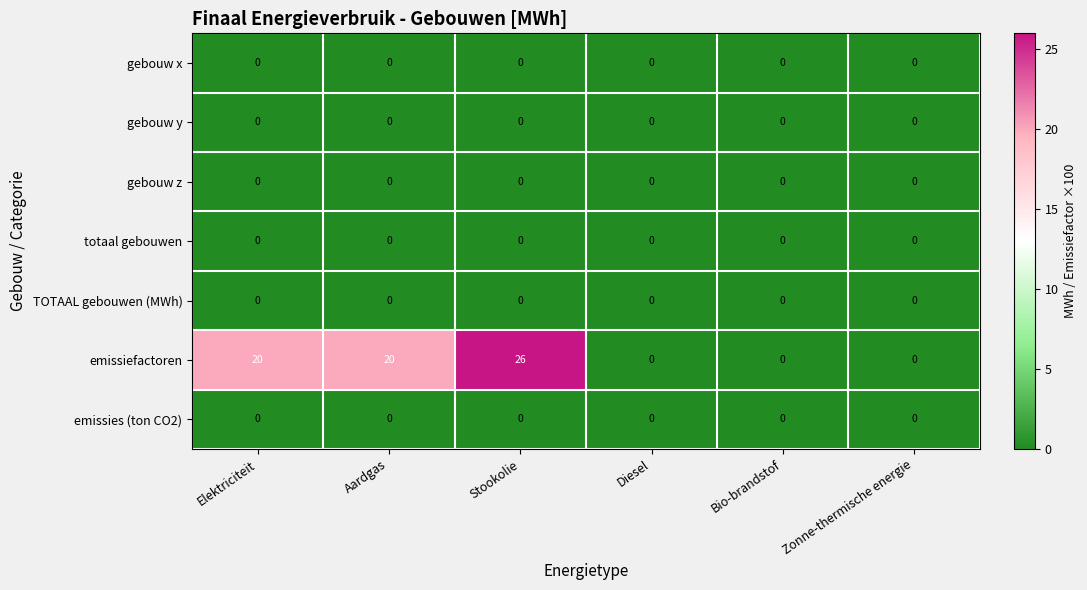

How many categories are shown in the chart?

6